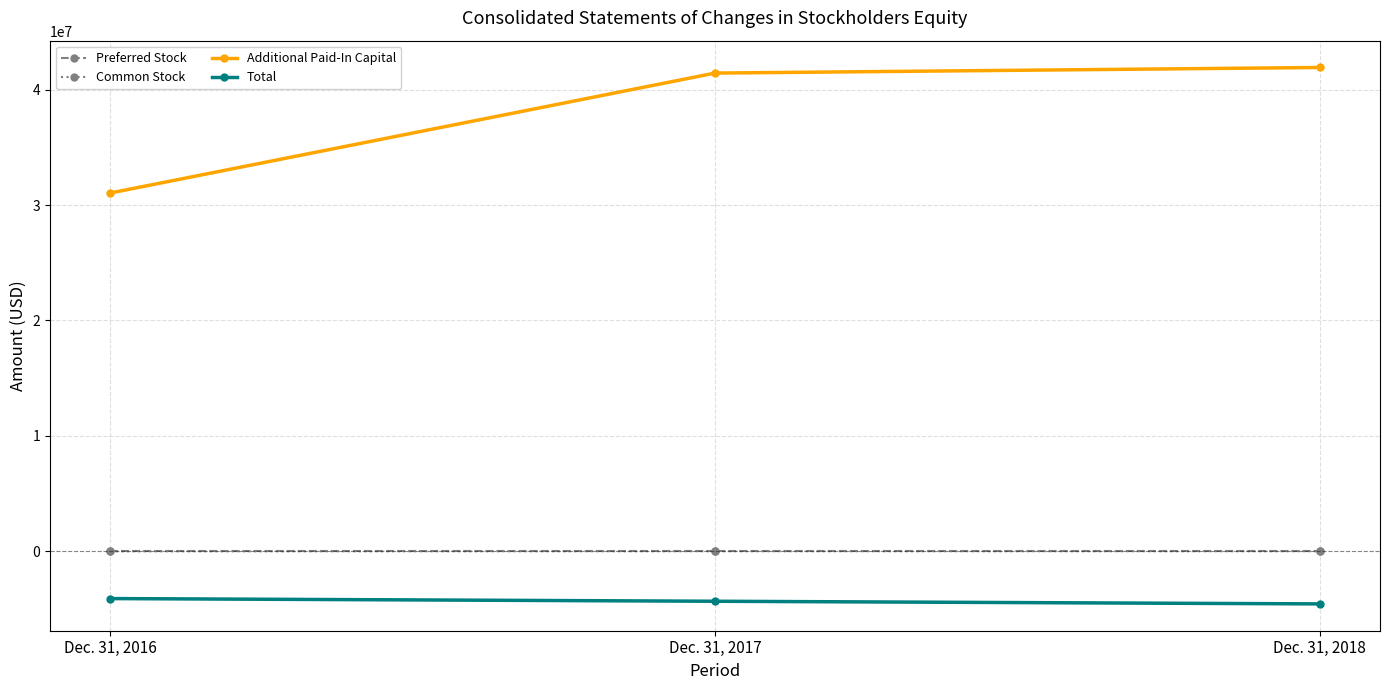

Rank the categories by Additional Paid-In Capital value from highest to lowest.

Dec. 31, 2018, Dec. 31, 2017, Dec. 31, 2016